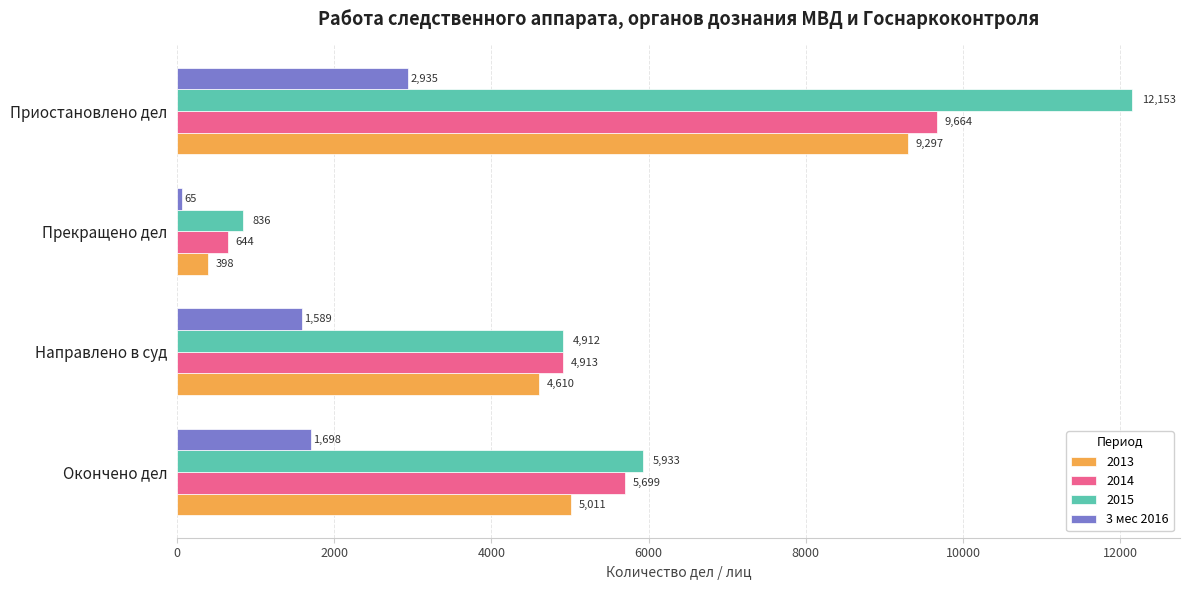

The 2013 series shows 4610 at Направлено в суд. True or false?

True